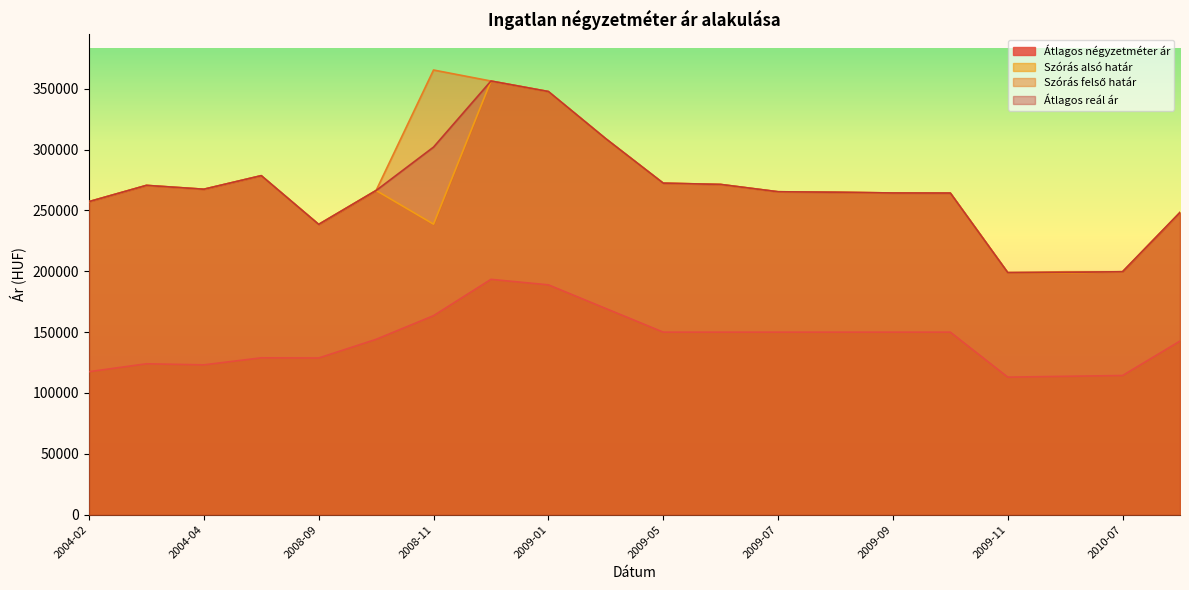

What is the total value across all series at 2004-04?

925550